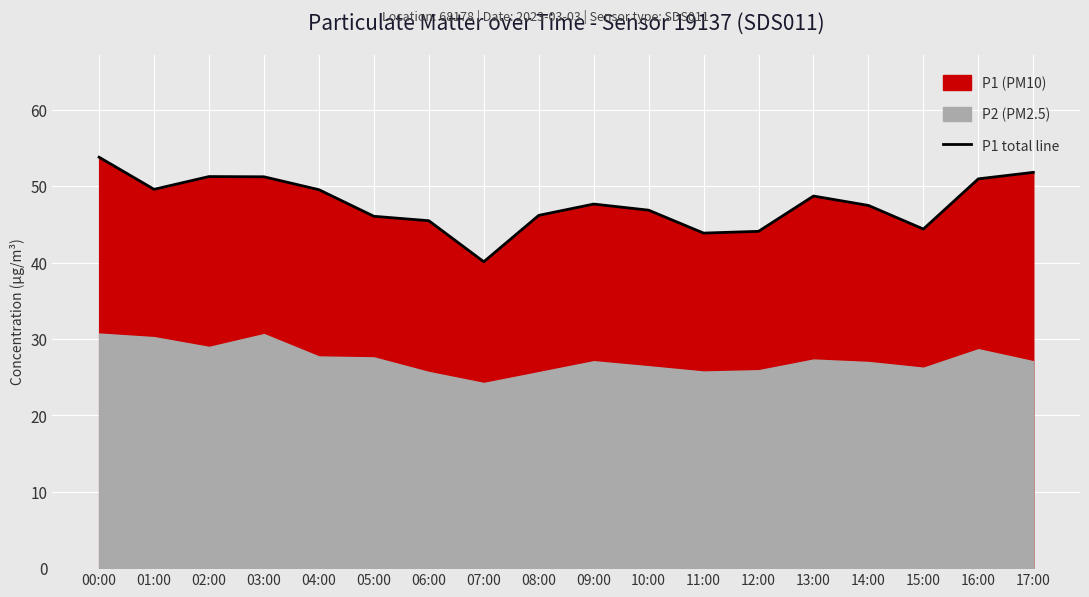

Reading right to left, extract all data points from this chart.

17:00=51.8	16:00=51.0	15:00=44.4	14:00=47.5	13:00=48.7	12:00=44.1	11:00=43.9	10:00=46.9	09:00=47.6	08:00=46.2	07:00=40.1	06:00=45.5	05:00=46.0	04:00=49.5	03:00=51.2	02:00=51.2	01:00=49.6	00:00=53.8